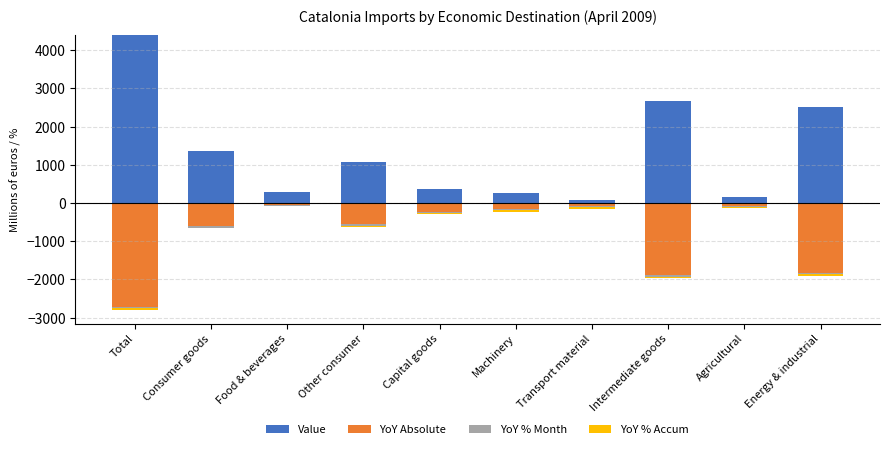

What is the label of the 1st bar from the left?

Total